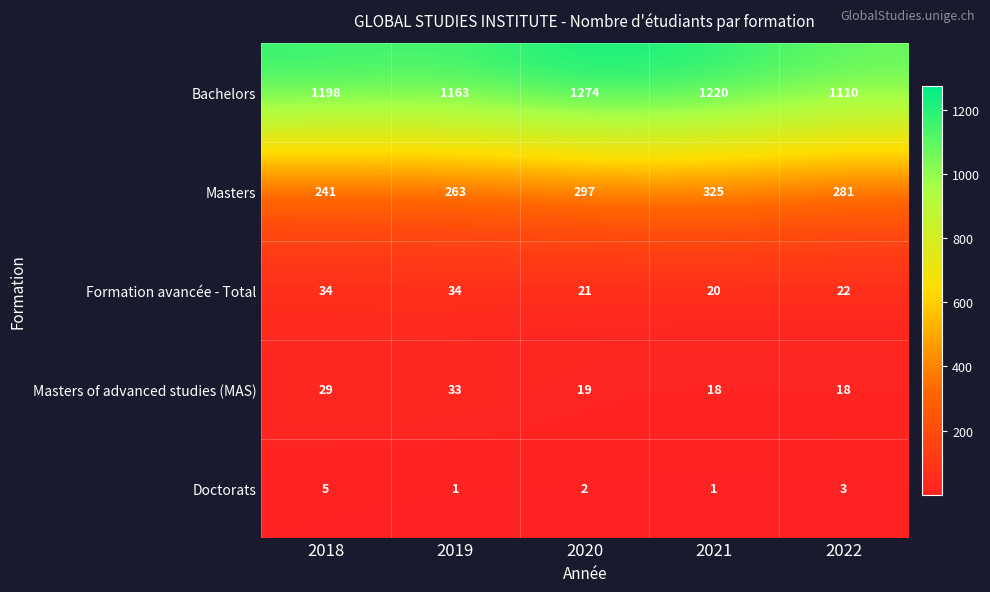

Which series has the widest spread of values?

Bachelors